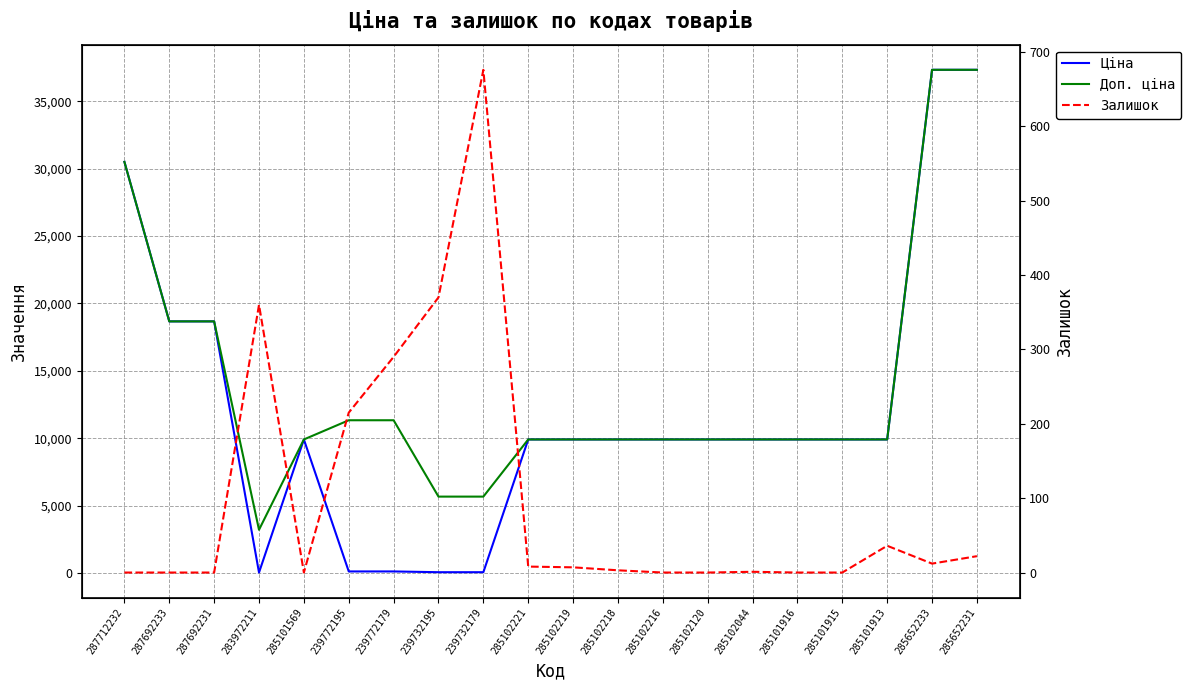

How many values in the Залишок series are below 7?

10